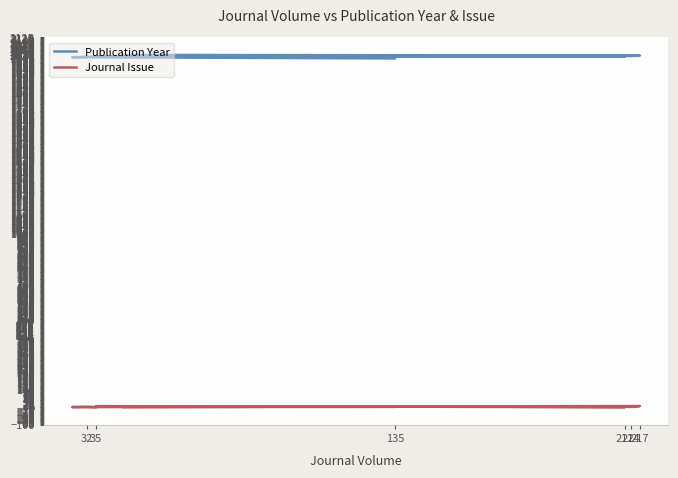

How many data points in Publication Year are above 2016?

4